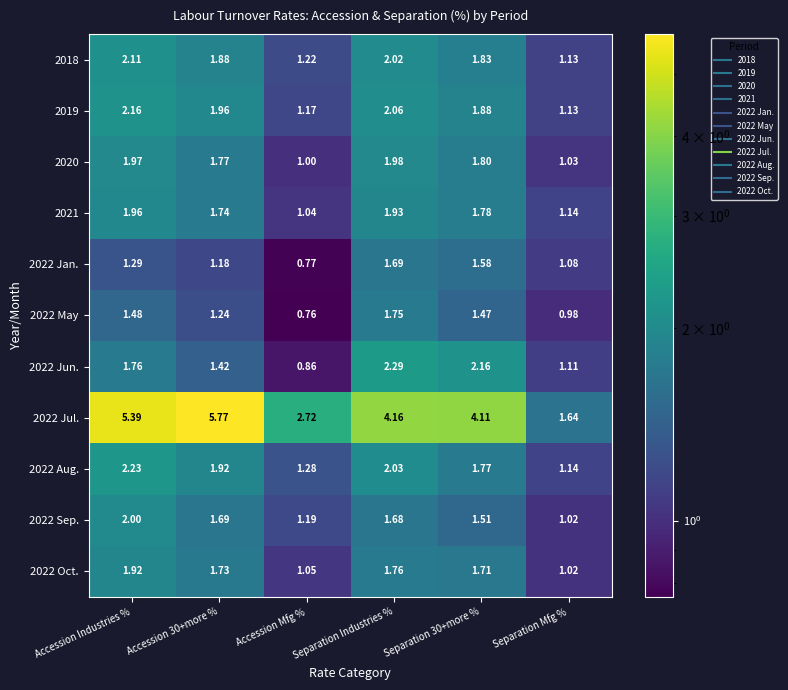

Which label corresponds to the smallest value in the chart?

Accession Mfg %